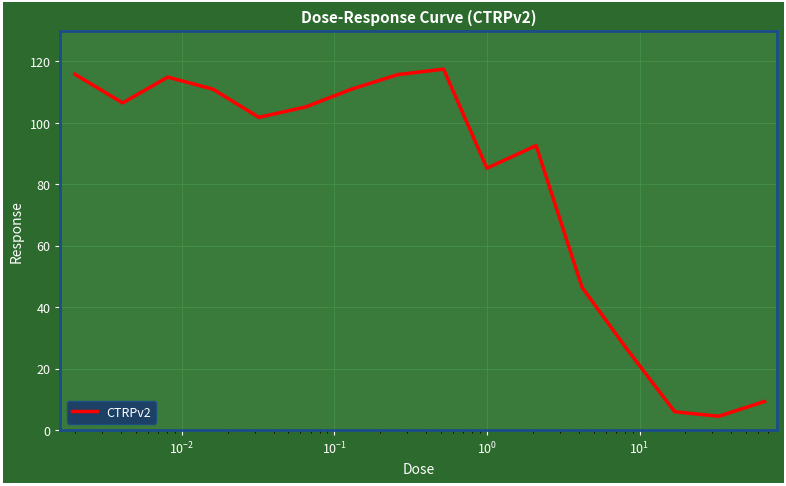

What is the minimum value shown in the chart?

4.5